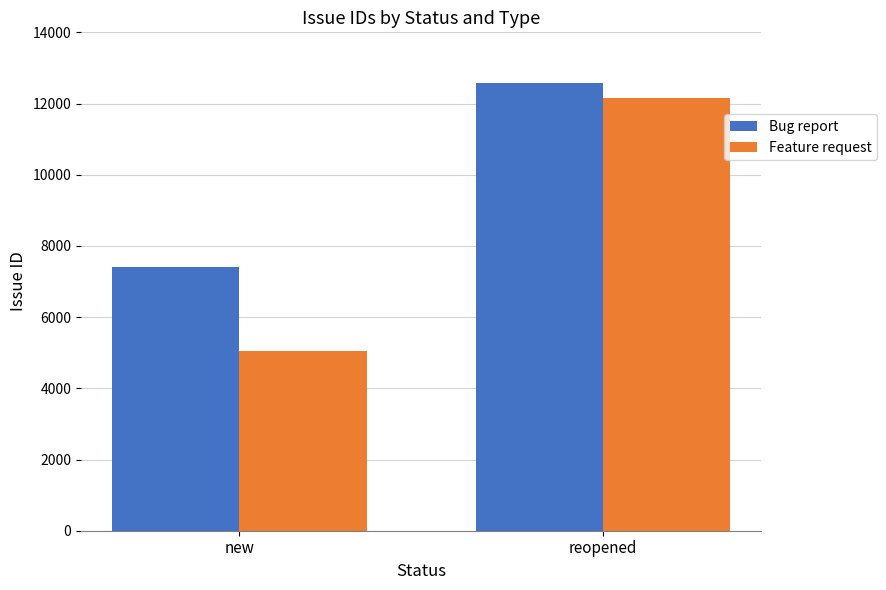

Rank the categories by Feature request value from highest to lowest.

reopened, new